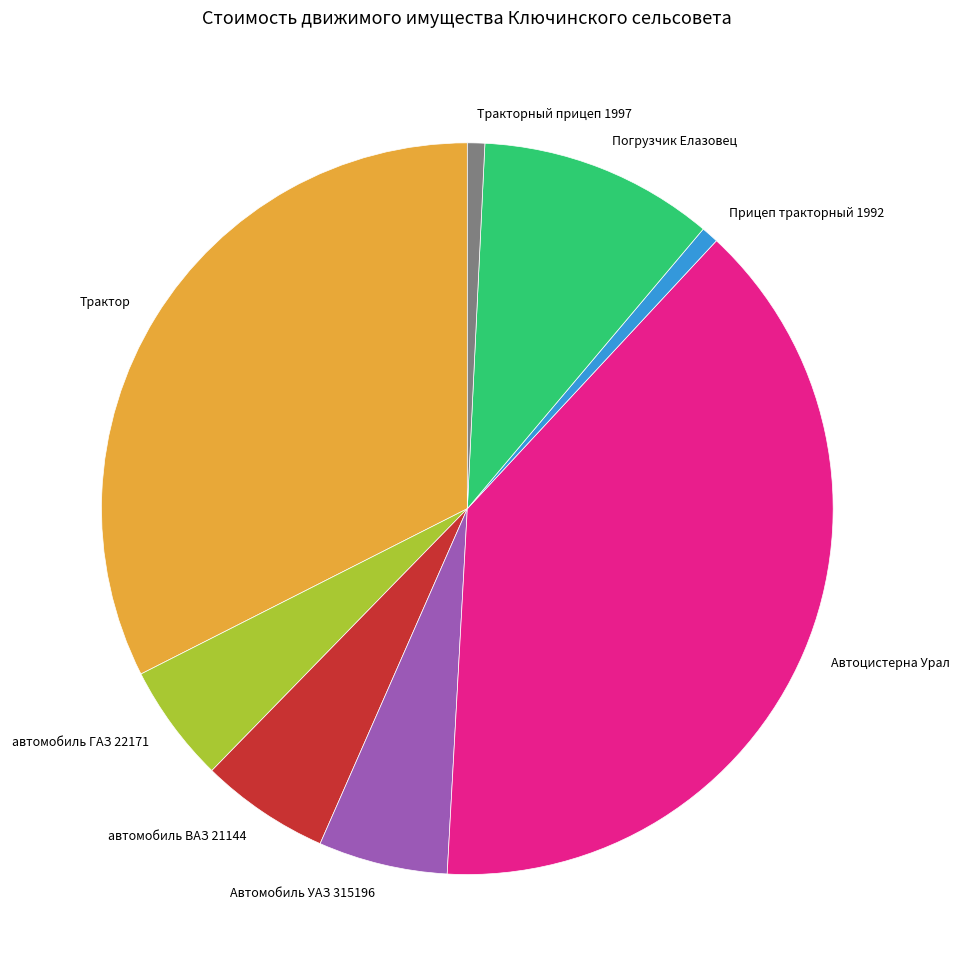

What is the largest slice in the pie chart?

Автоцистерна Урал